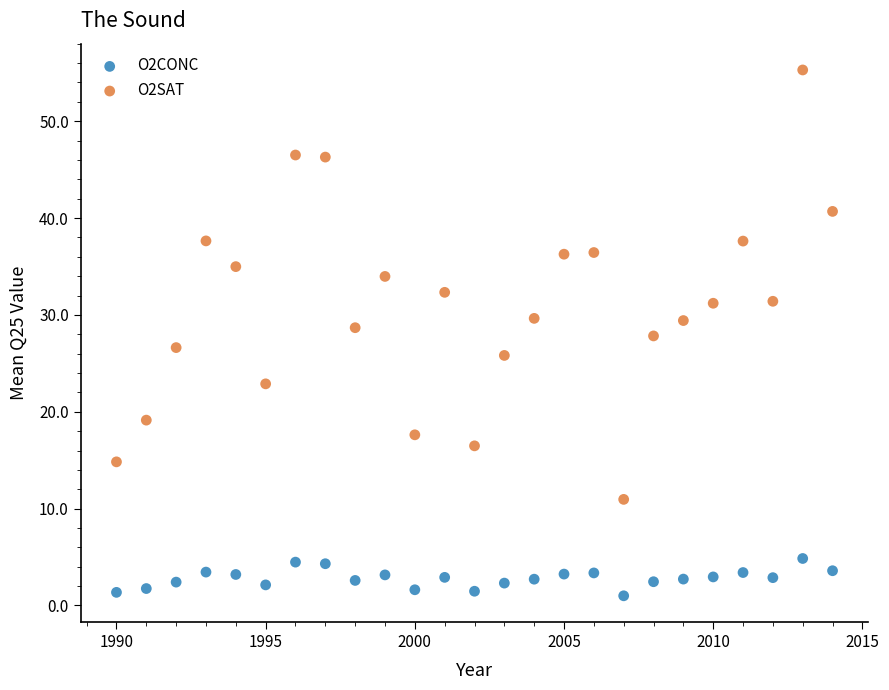

Which series contains the highest Y value?

O2SAT